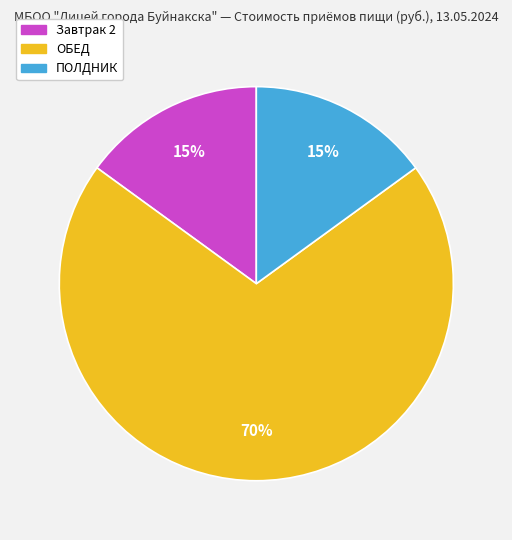

How many segments does this pie chart have?

3